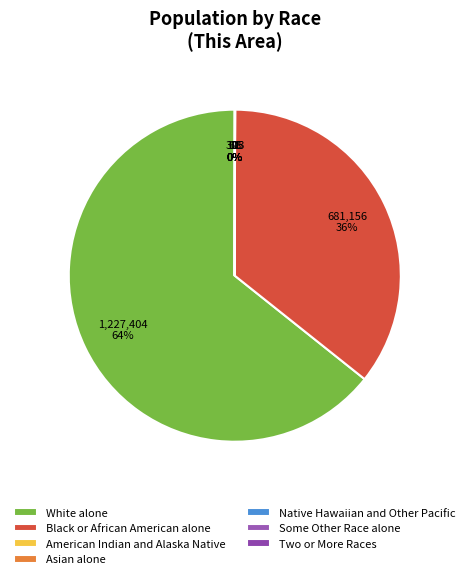

Do Two or More Races and Native Hawaiian and Other Pacific together represent more than half of the pie?

No